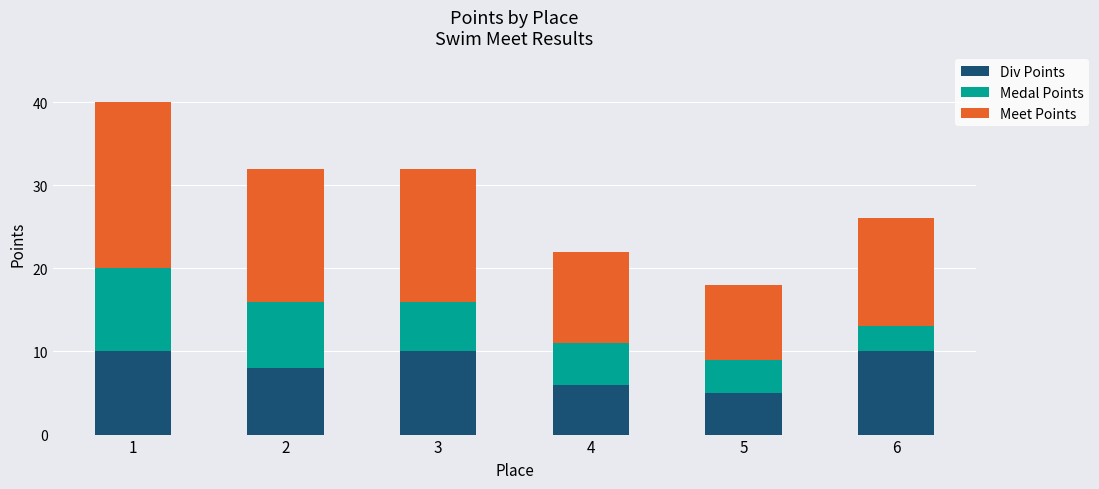

Is it true that Div Points equals 7 at 5?

False